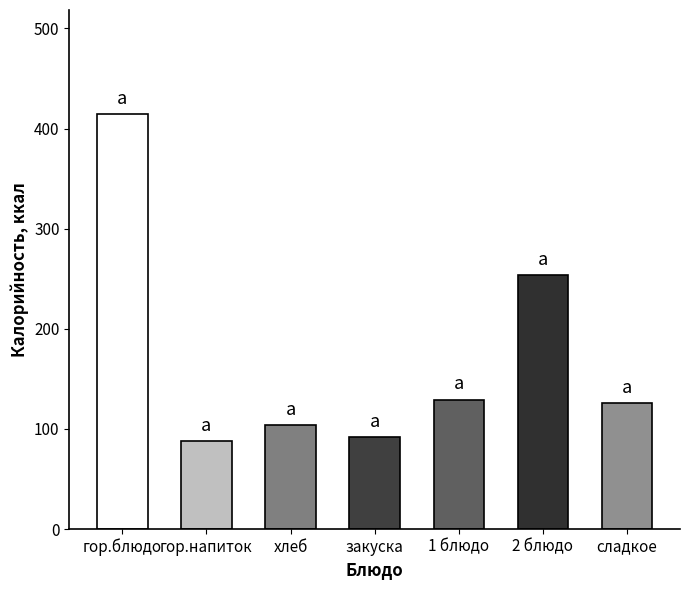

What position from the left is гор.блюдо?

1